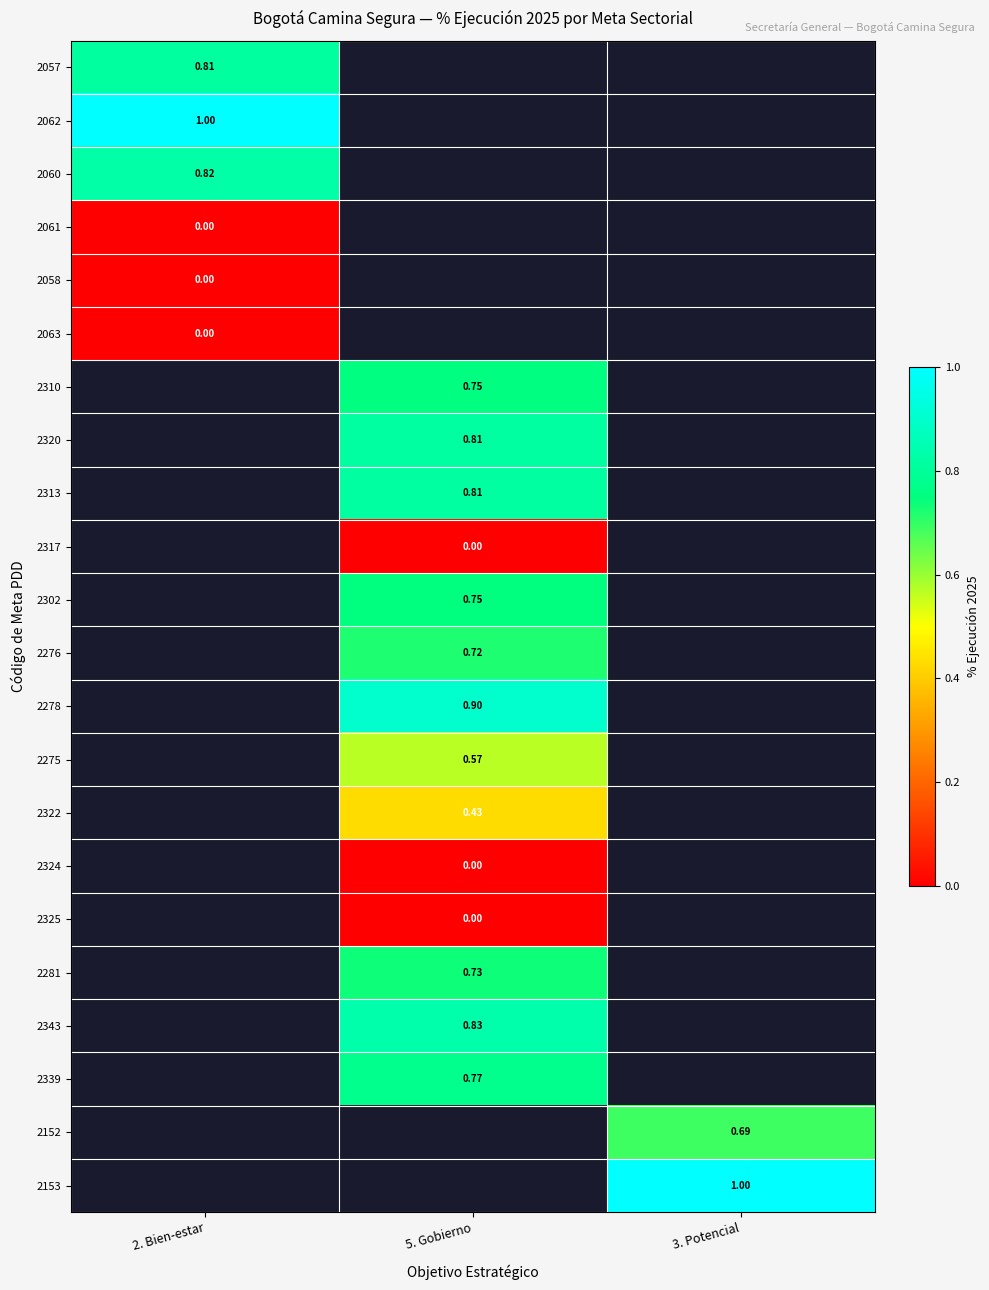

Count the number of categories in the chart.

3